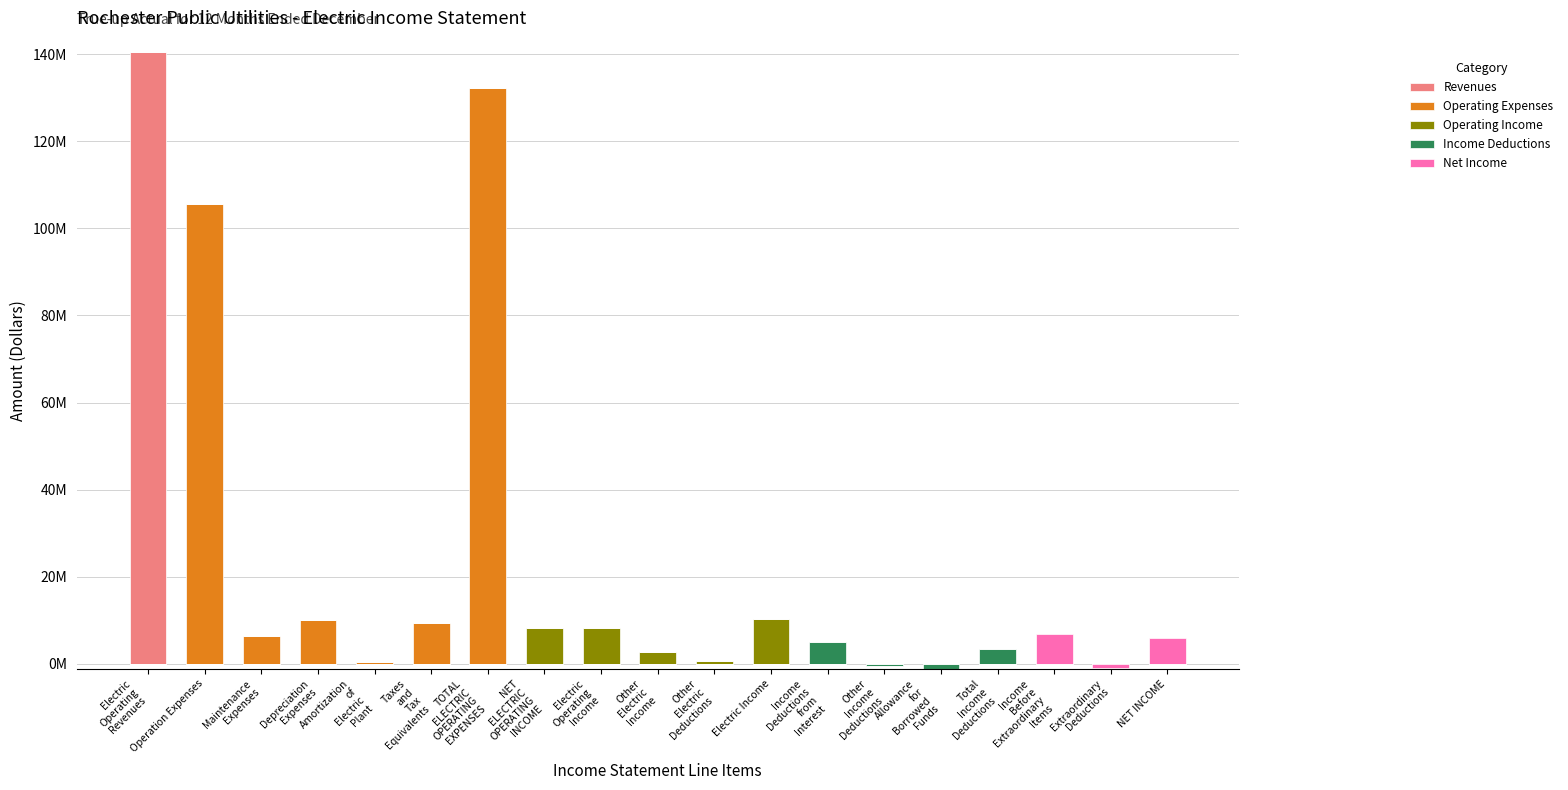

What is the label of the 19th bar from the right?

Electric
Operating
Revenues